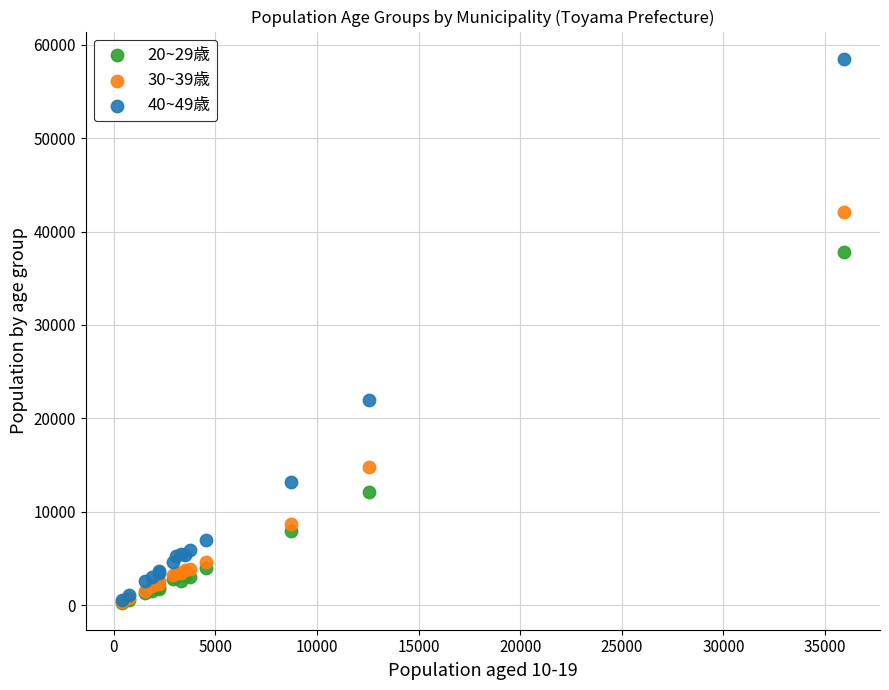

What are all the series names shown in the legend?

20~29歳, 30~39歳, 40~49歳